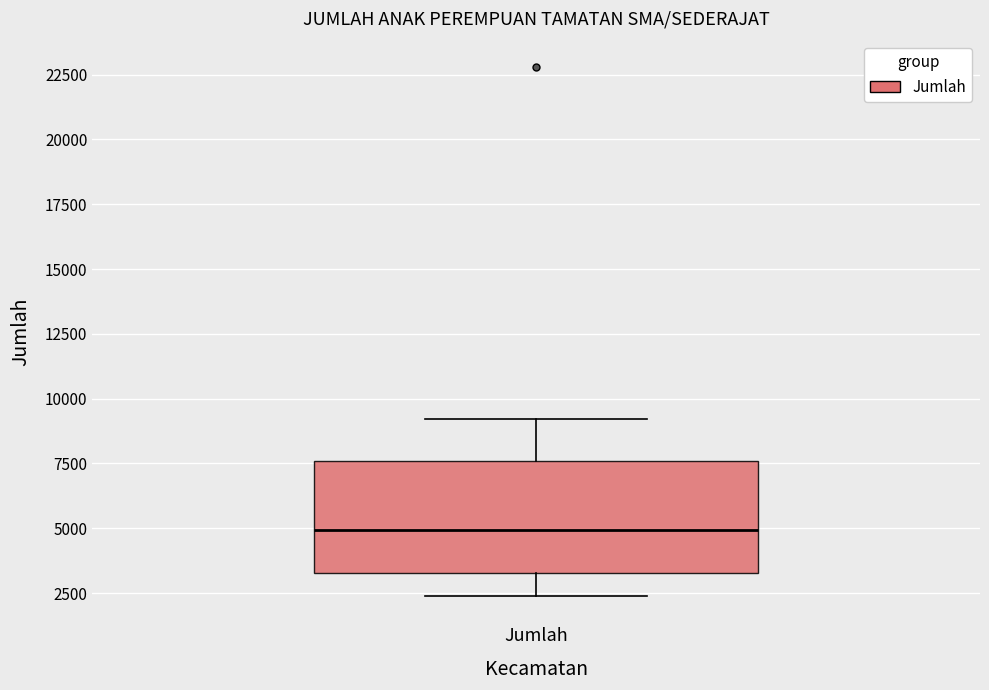

Read this box plot against the y-axis: the position of the median line, the range covered by the box, and the ends of both whiskers. The values are not printed on the chart, so give them approximately, as read against the axis.

median 5000, box 3500 to 7500, whiskers 2500 to 9000